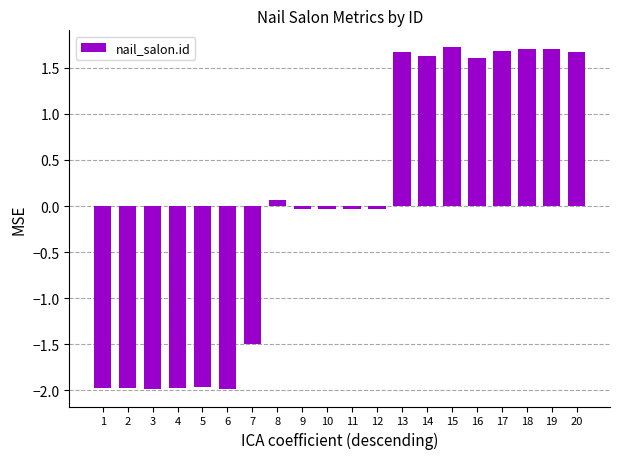

Is it true that the value at 4 is -2.7?

False